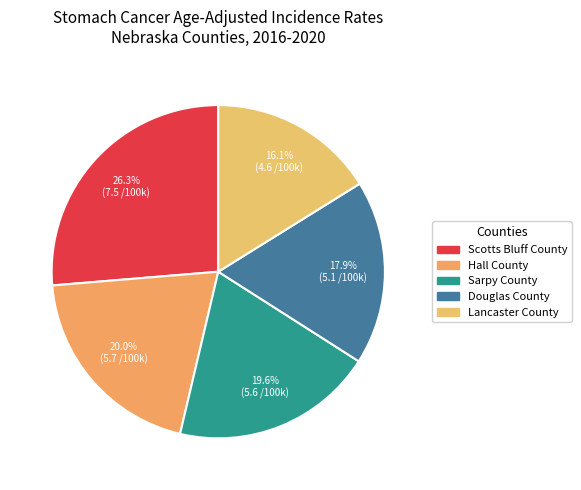

True or false: Douglas County accounts for 18% of the total.

True